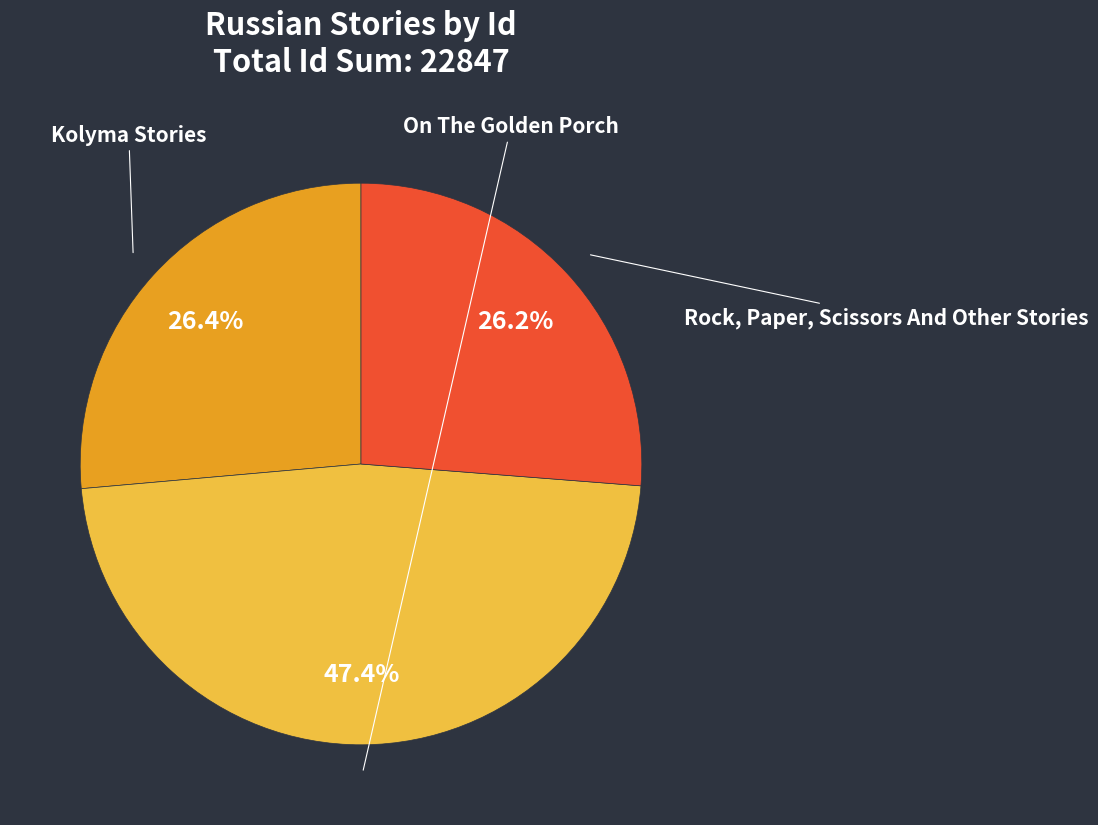

How many segments does this pie chart have?

3